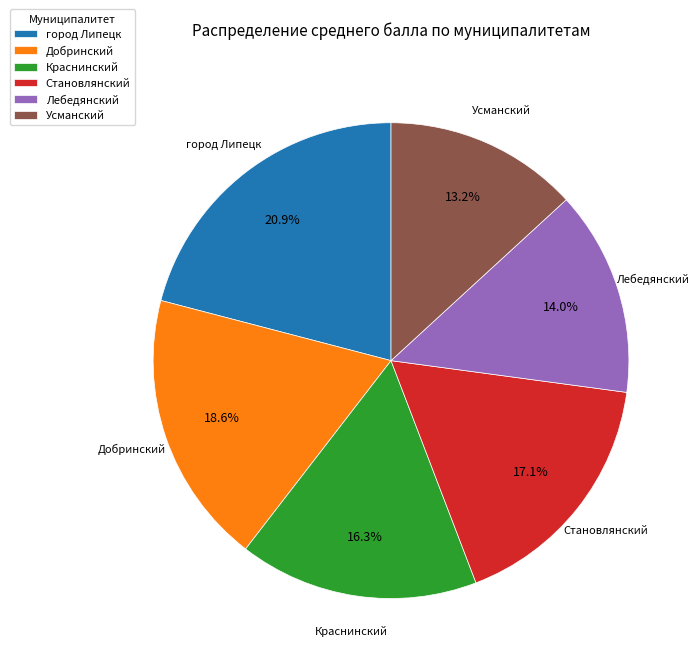

To the nearest percent, what is the combined percentage of Становлянский and Усманский?

30%